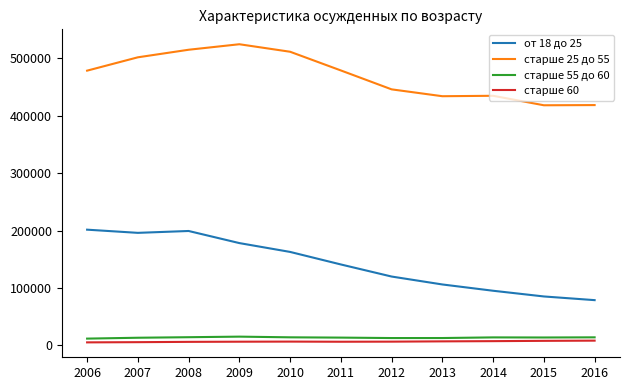

What is the maximum value shown in the chart?

524074